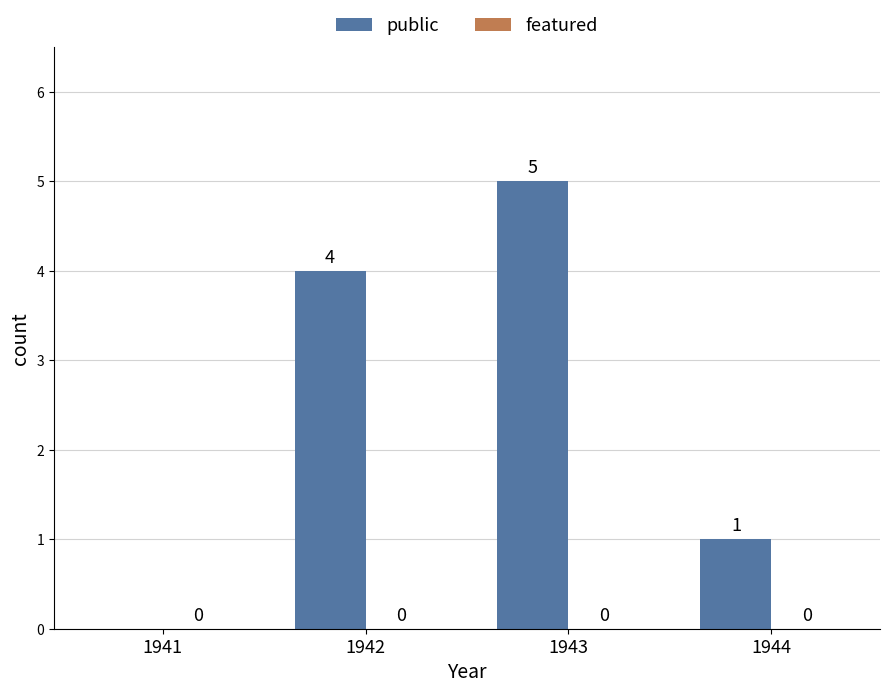

Between 1941 and 1942, which is larger?

1942